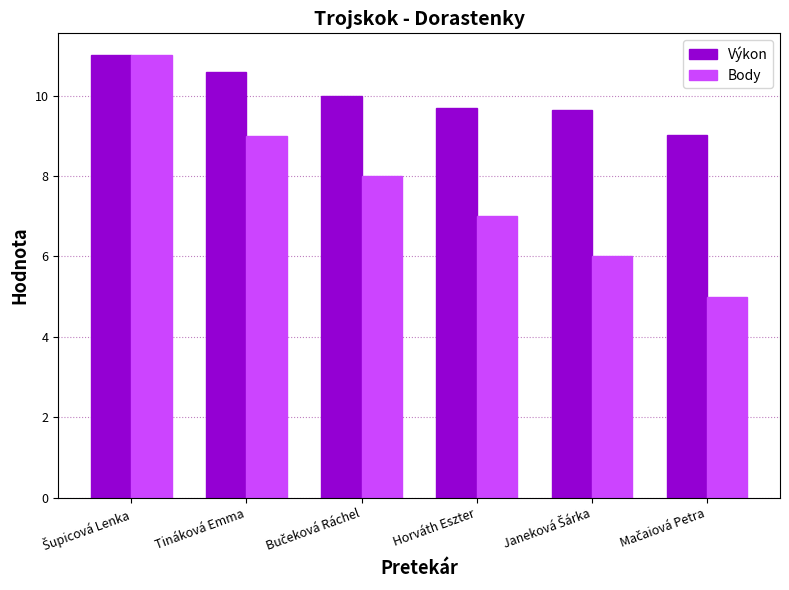

Rank the series by their average value, from highest to lowest.

Výkon, Body